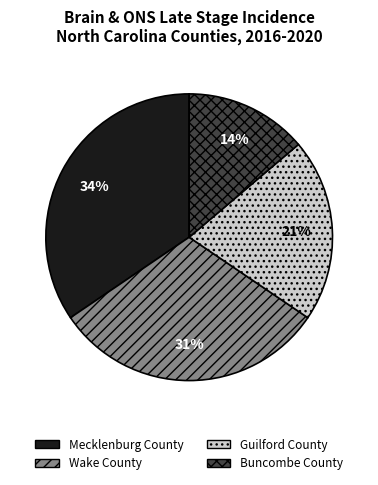

How many segments does this pie chart have?

4